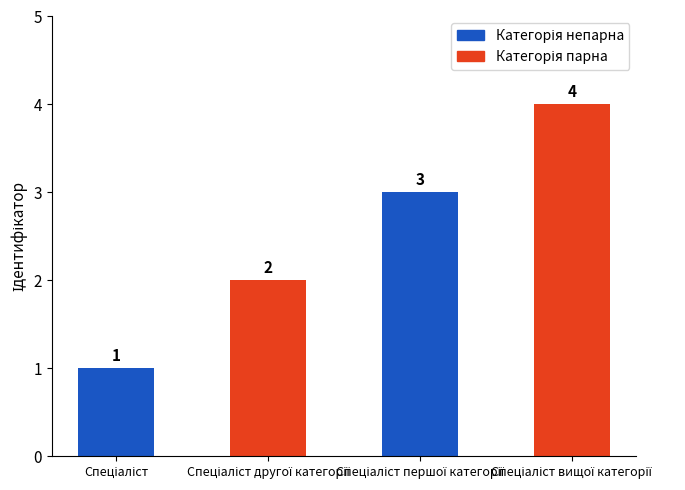

What is the value of the 2nd bar from the left?

2